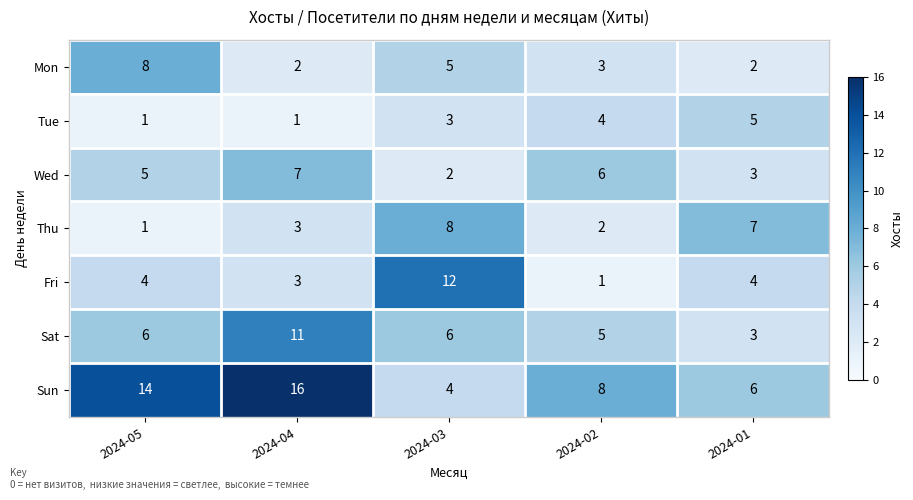

Count the Thu values in the range 2 to 7.

3